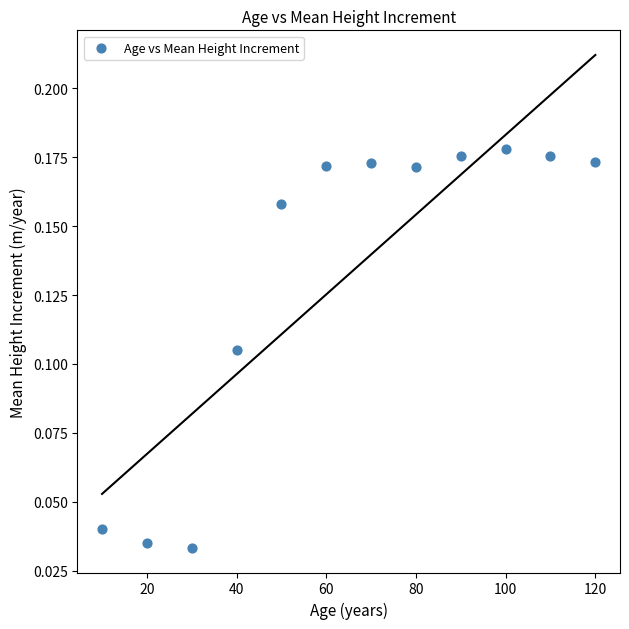

What is the average X value?

65.0